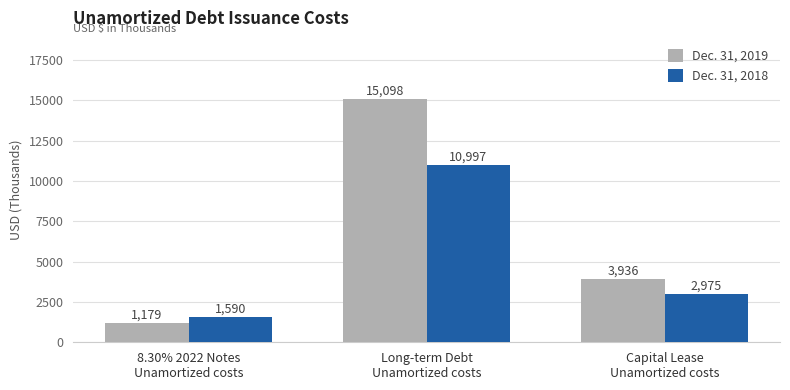

What is the sum of all Dec. 31, 2019 values?

20213